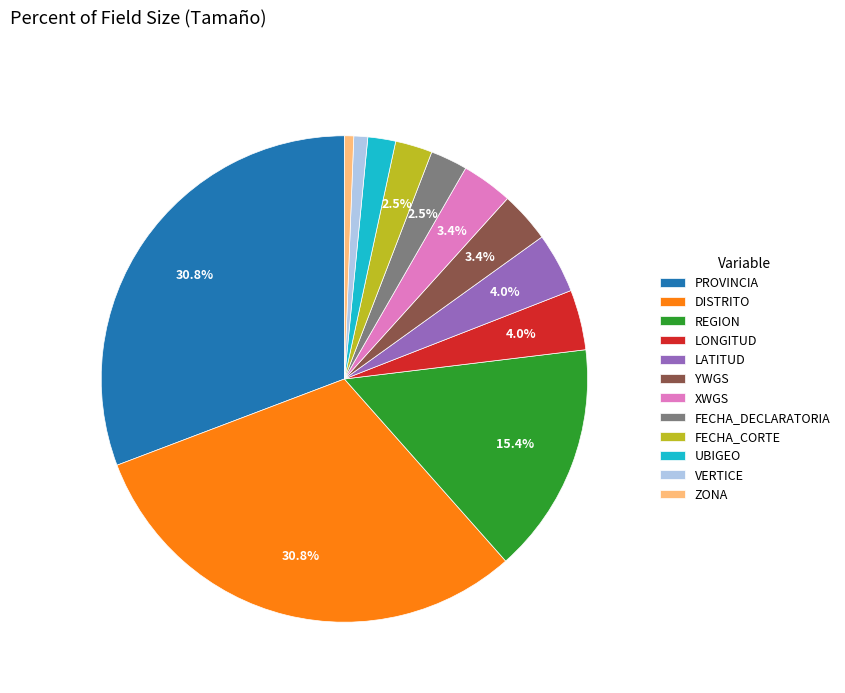

What portion of the pie excludes YWGS?

96.6%